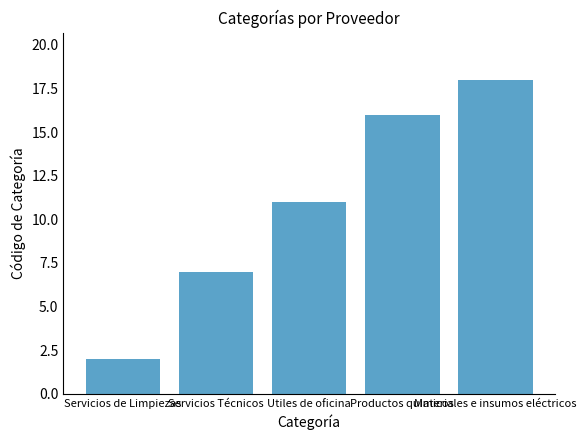

What is the minimum value shown in the chart?

2